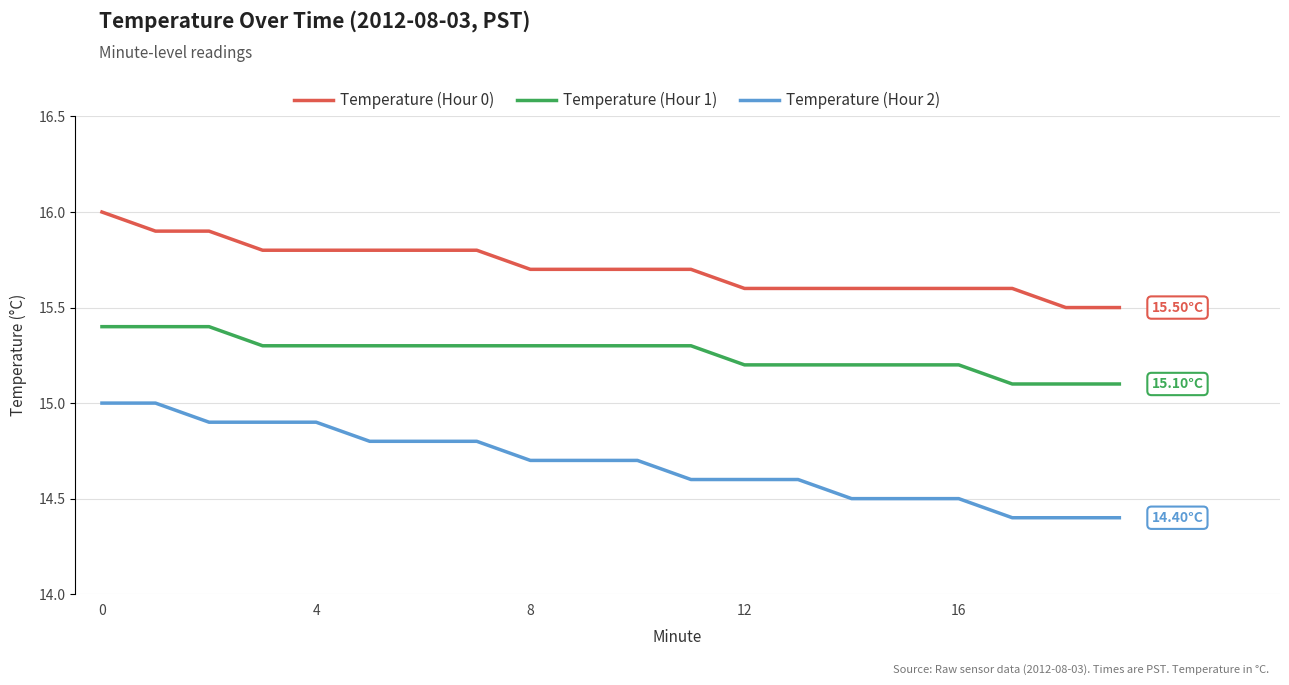

Count the number of data series in this chart.

3